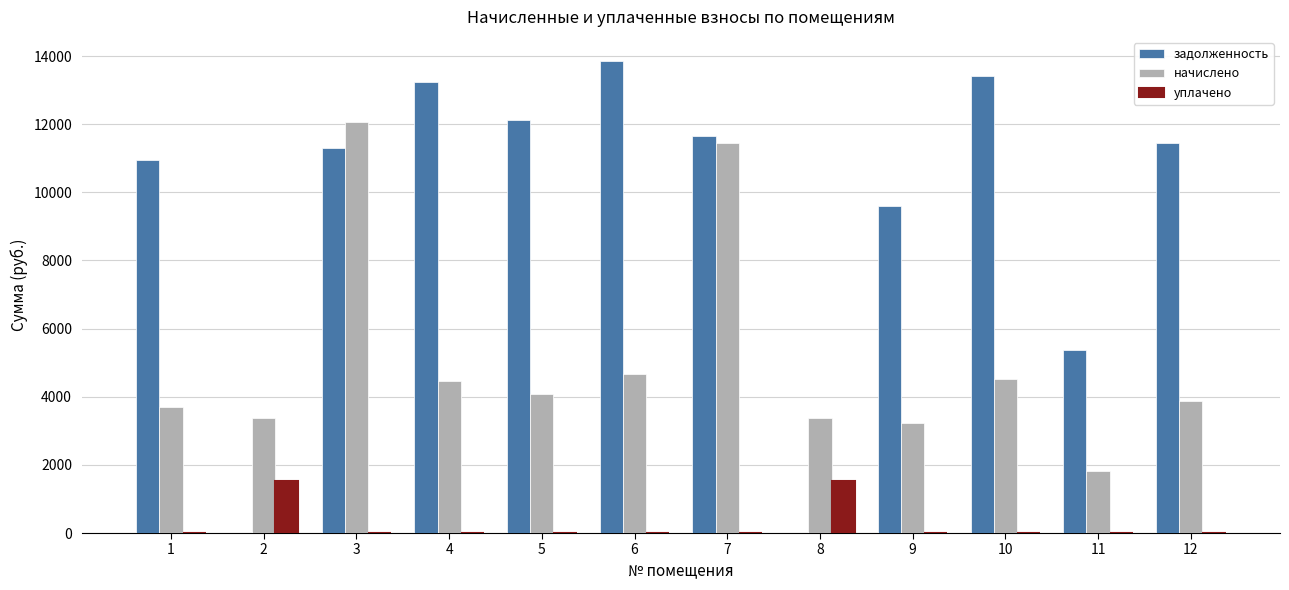

Which series has the largest total across all categories?

задолженность